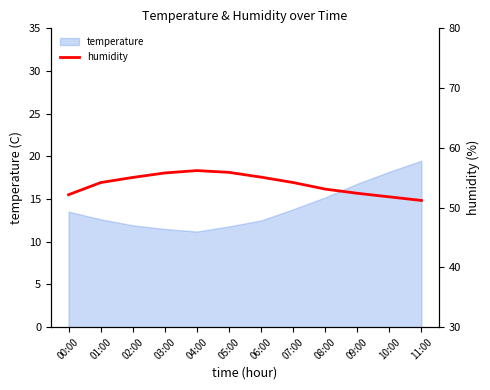

What is the average value?

53.9